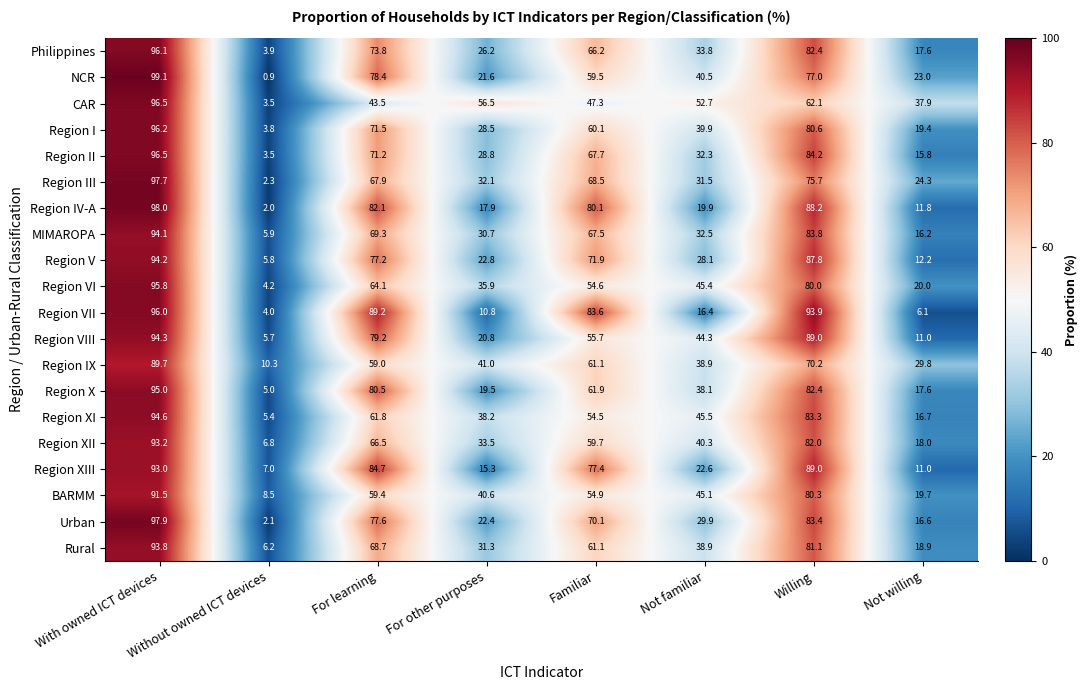

True or false: Philippines has a value of 2.1 at Without owned ICT devices.

False